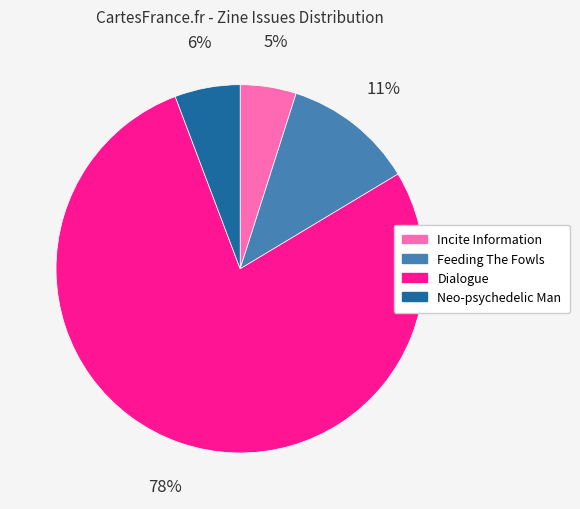

Does Feeding The Fowls represent more than half of the total?

No